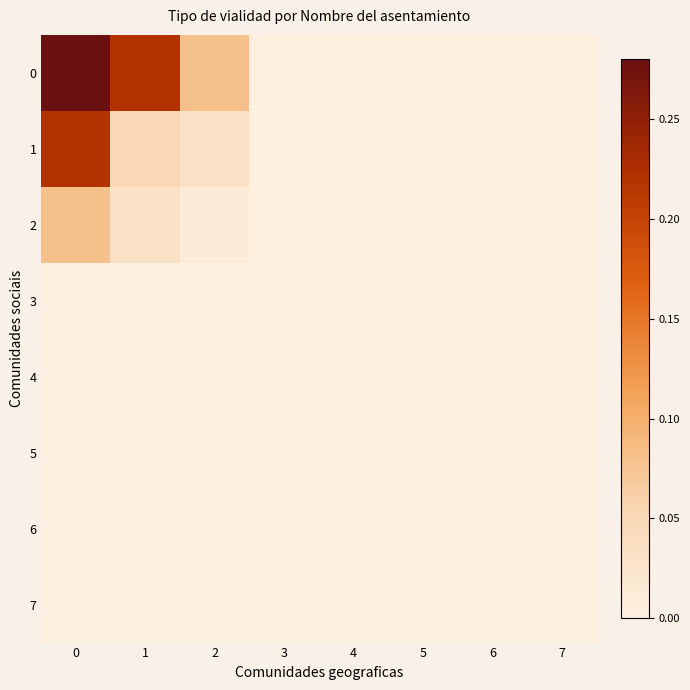

What is the spread (max minus min) of values at 2?

0.1